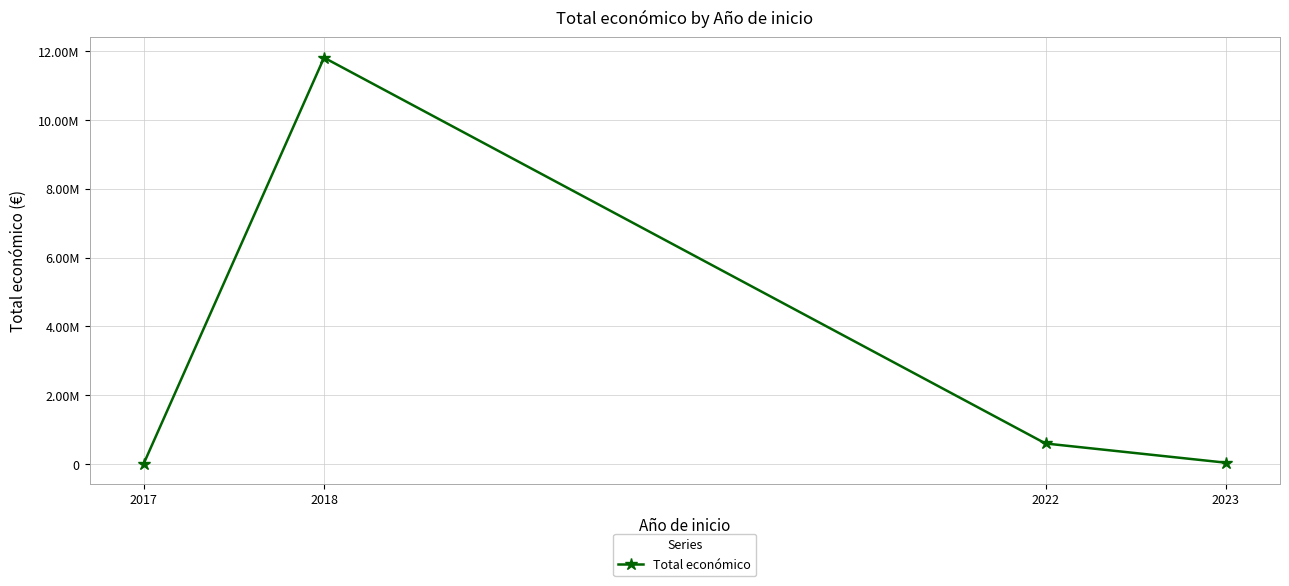

True or false: the data shows 599022 at 2022.

True